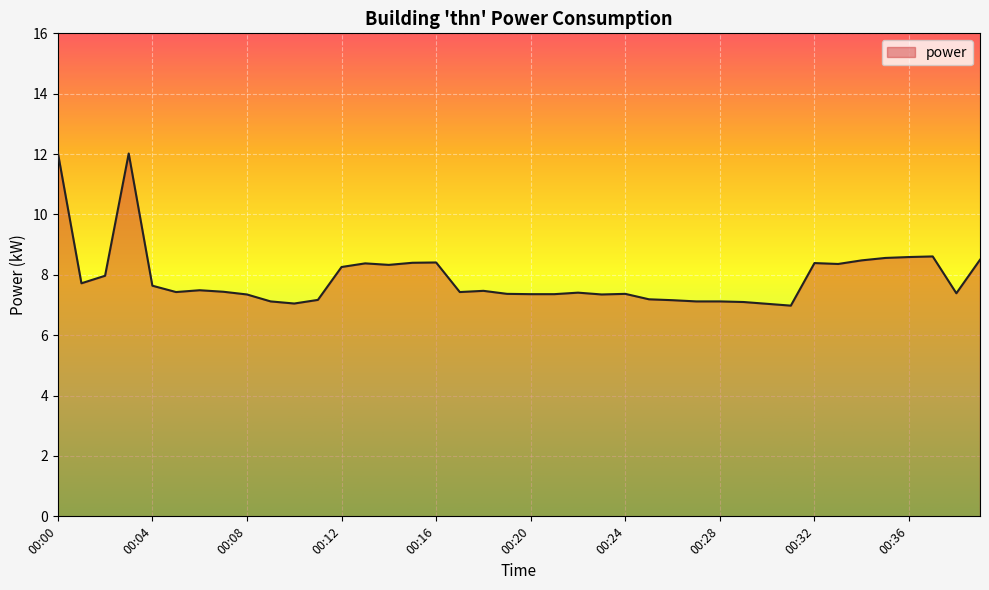

What is the smallest value displayed?

7.0